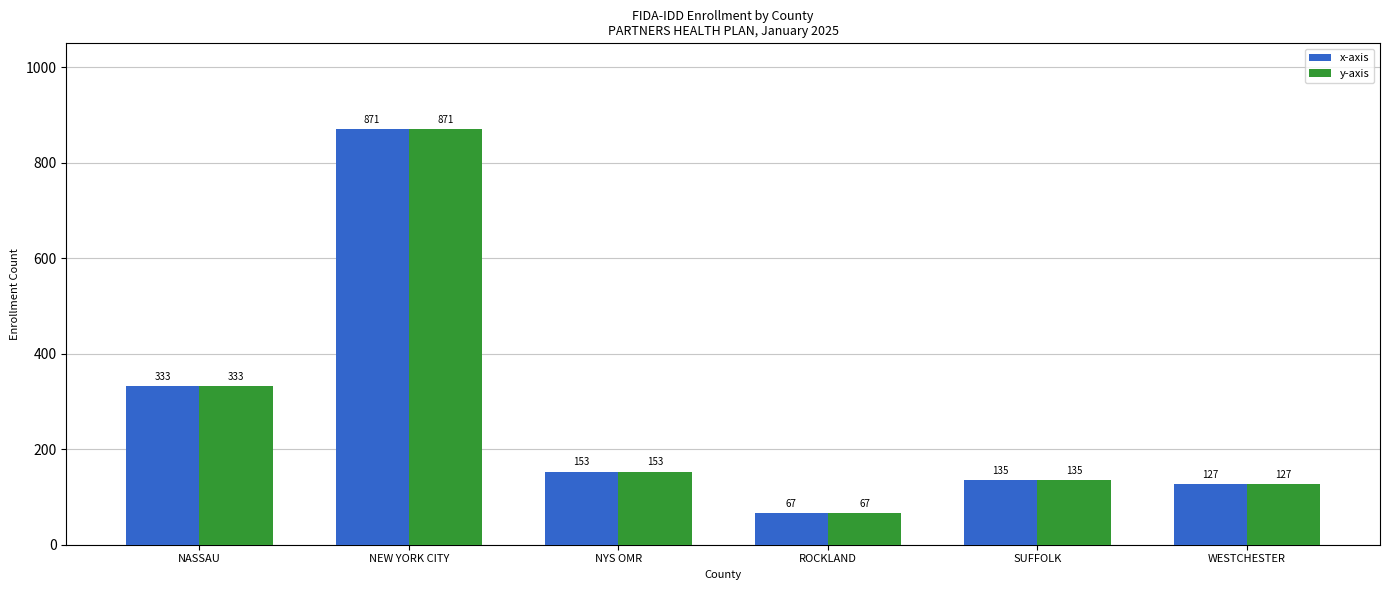

At which label does x-axis reach its peak?

NEW YORK CITY